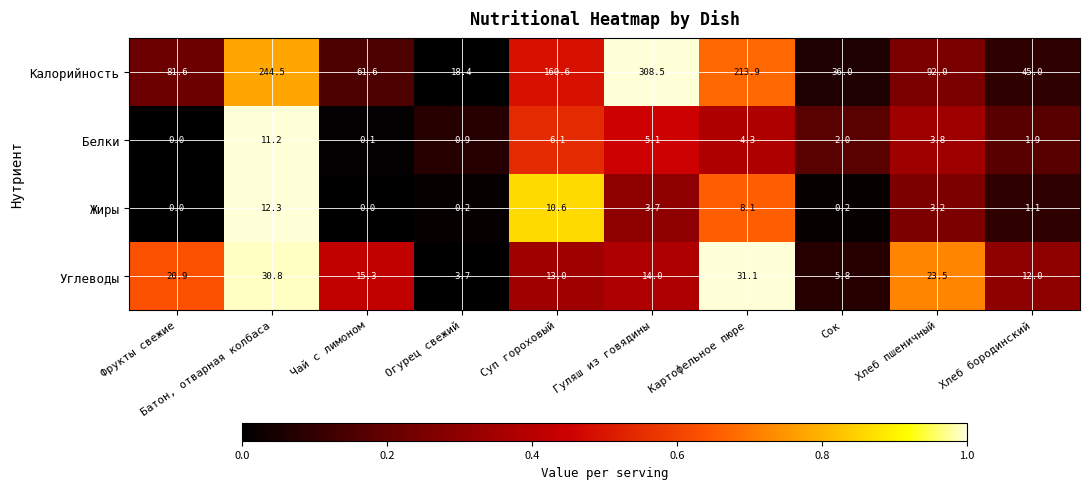

What is the sum of the Калорийность values at Огурец свежий and Картофельное пюре?

232.3